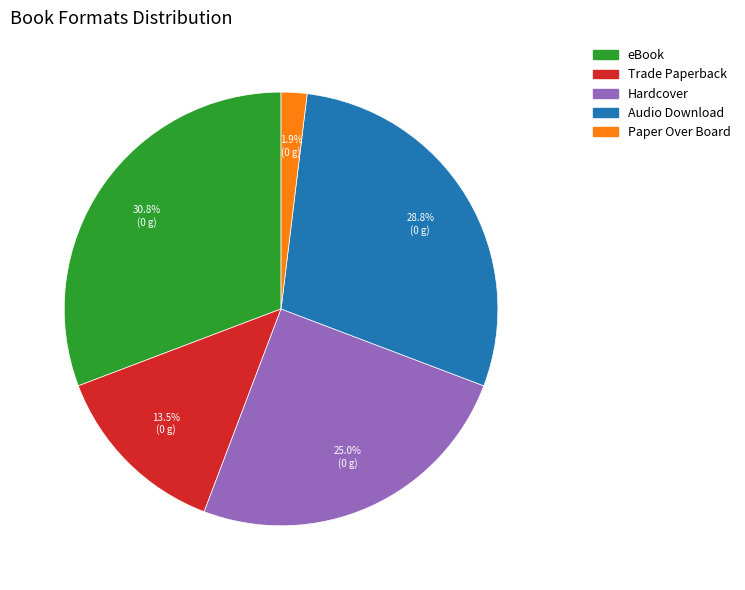

What portion of the pie excludes Trade Paperback?

86.5%